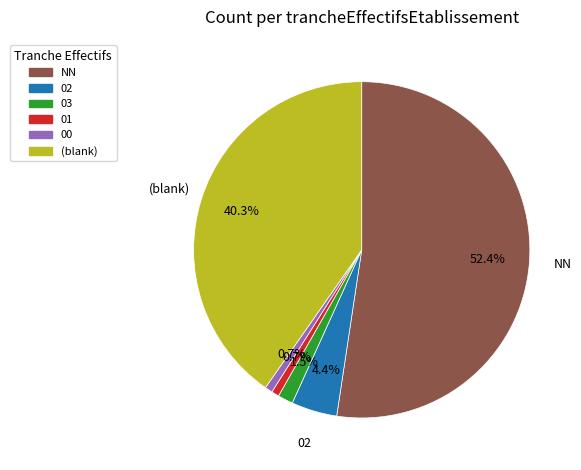

Is there any slice that represents more than half of the pie?

Yes